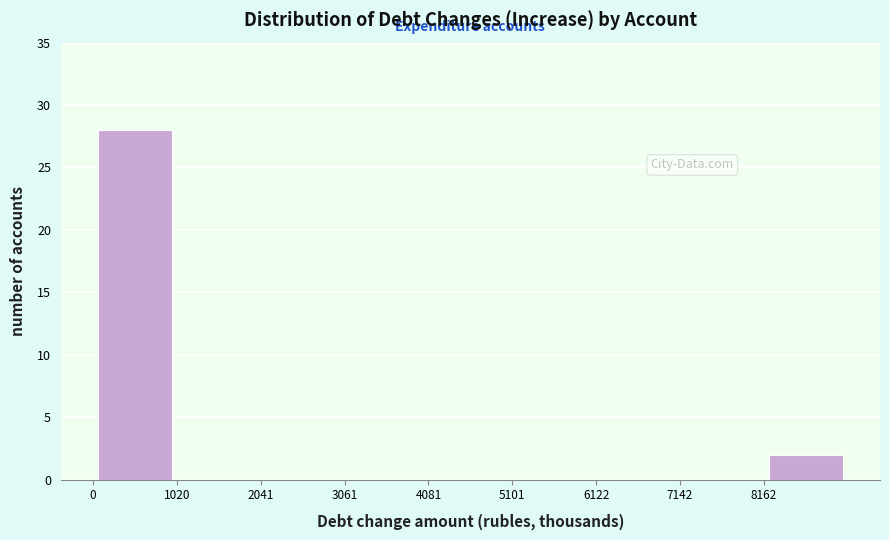

Reading left to right, transcribe this chart: for each bar, give the range it covers on the x-axis and its height. Neither the bar edges nor the heights are printed on the chart, so give them approximately, as read against the axes.

0 to 1000: 28
1000 to 2000: 0
2000 to 3000: 0
3000 to 4000: 0
4000 to 5200: 0
5200 to 6200: 0
6200 to 7200: 0
7200 to 8200: 0
8200 to 9200: 2